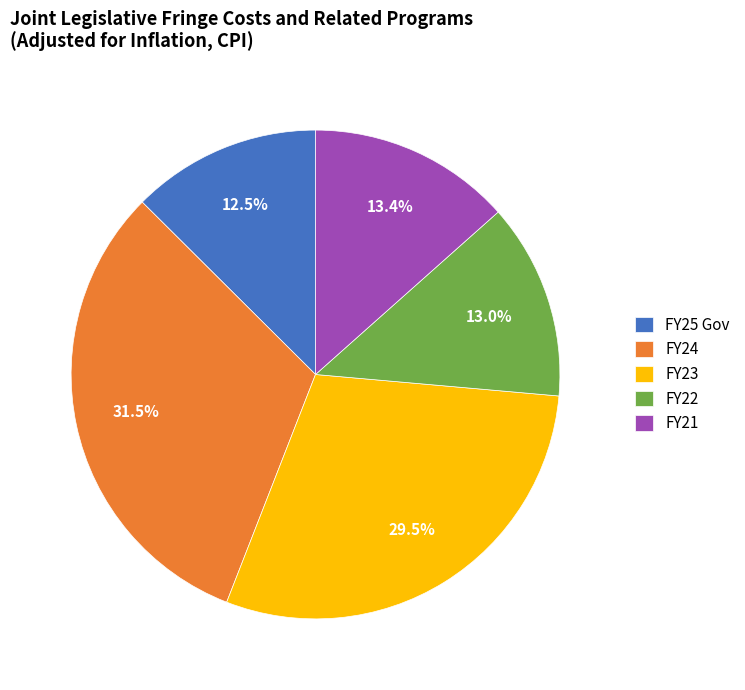

Which category has the biggest portion of the pie?

FY24